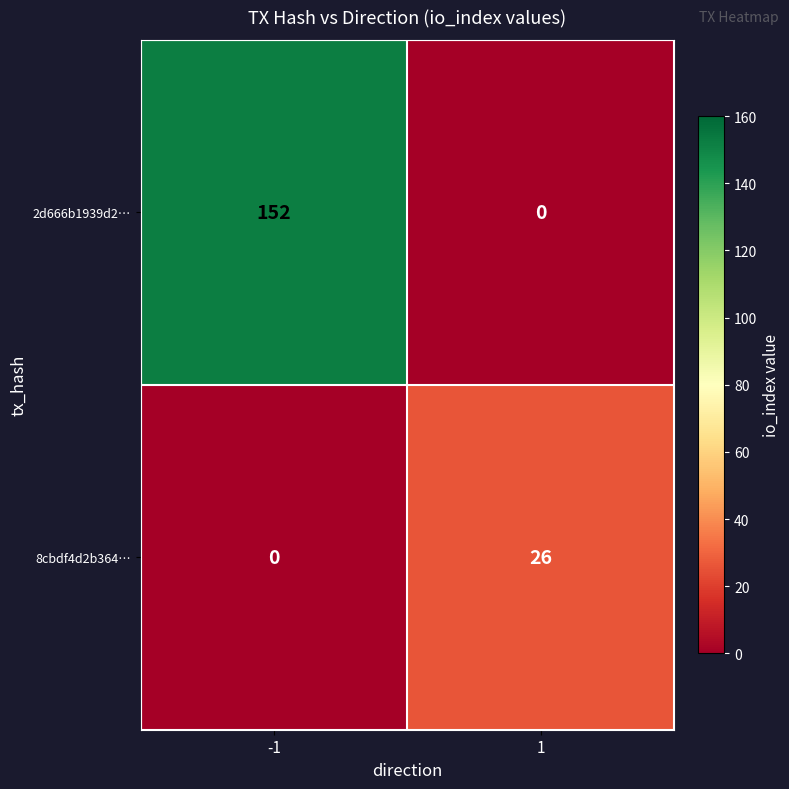

Rank the series at 1 from highest to lowest value.

8cbdf4d2b364…, 2d666b1939d2…